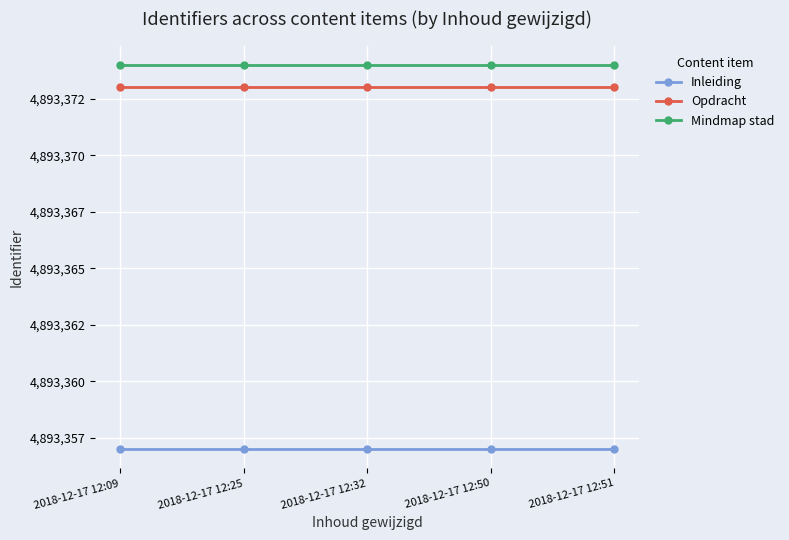

True or false: Inleiding has a value of 4893357 at 2018-12-17 12:51.

True